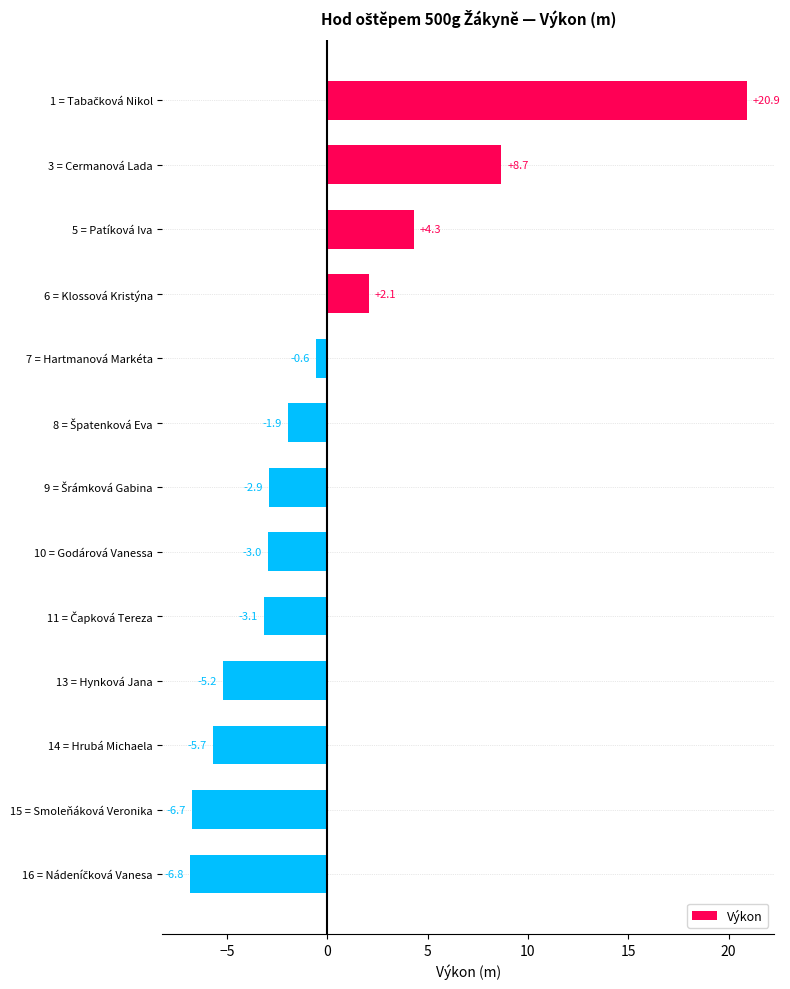

Between 13 = Hynková Jana and 15 = Smoleňáková Veronika, which is larger?

13 = Hynková Jana